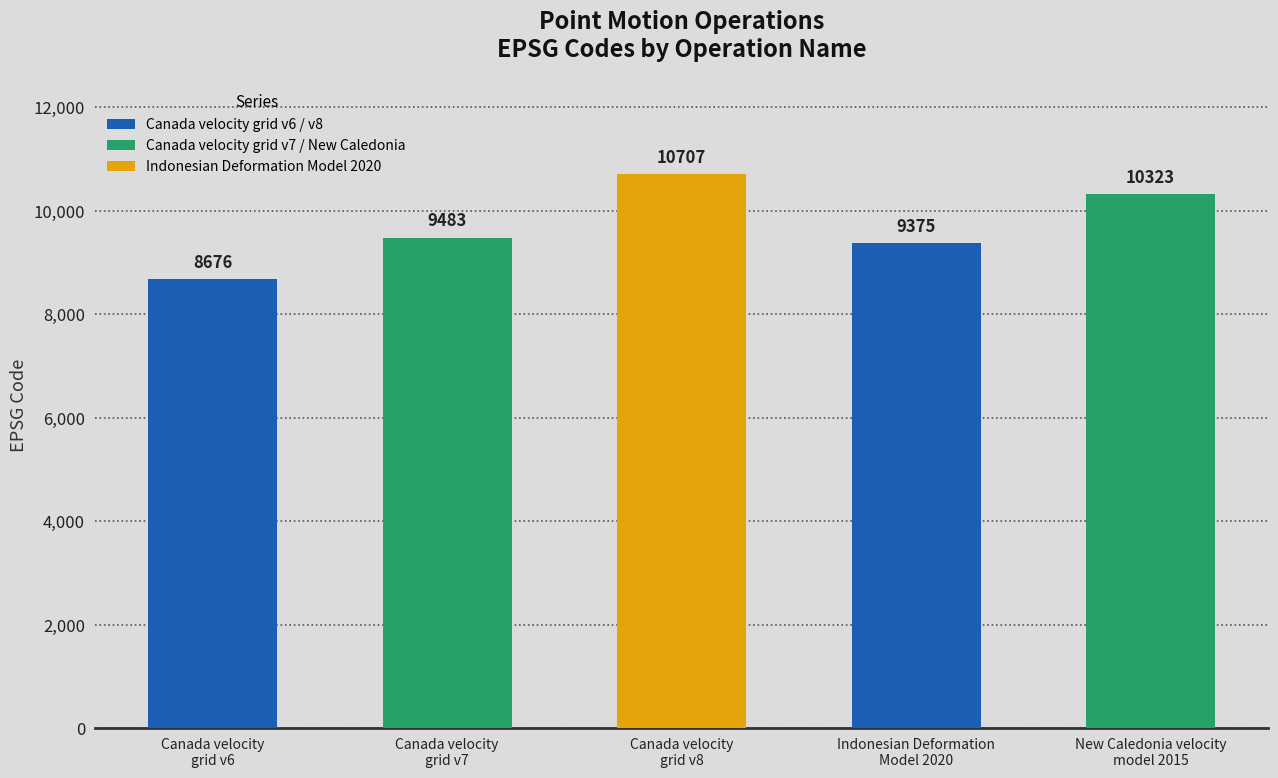

What is the change in value from Canada velocity
grid v8 to Indonesian Deformation
Model 2020?

-1332